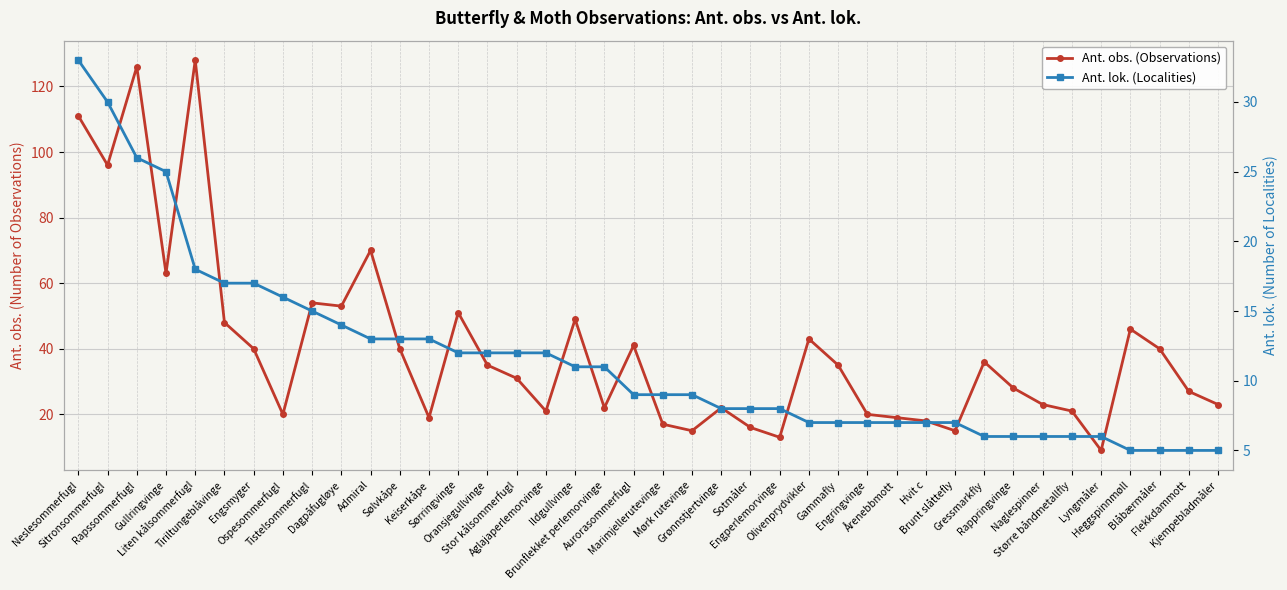

What is the total value across all series at Mørk rutevinge?

24